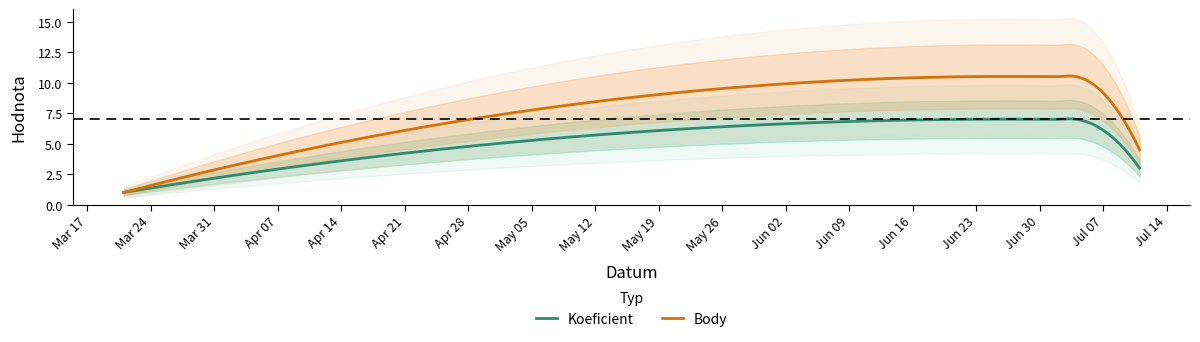

List the series in order of their peak value, lowest first.

Koeficient, Body